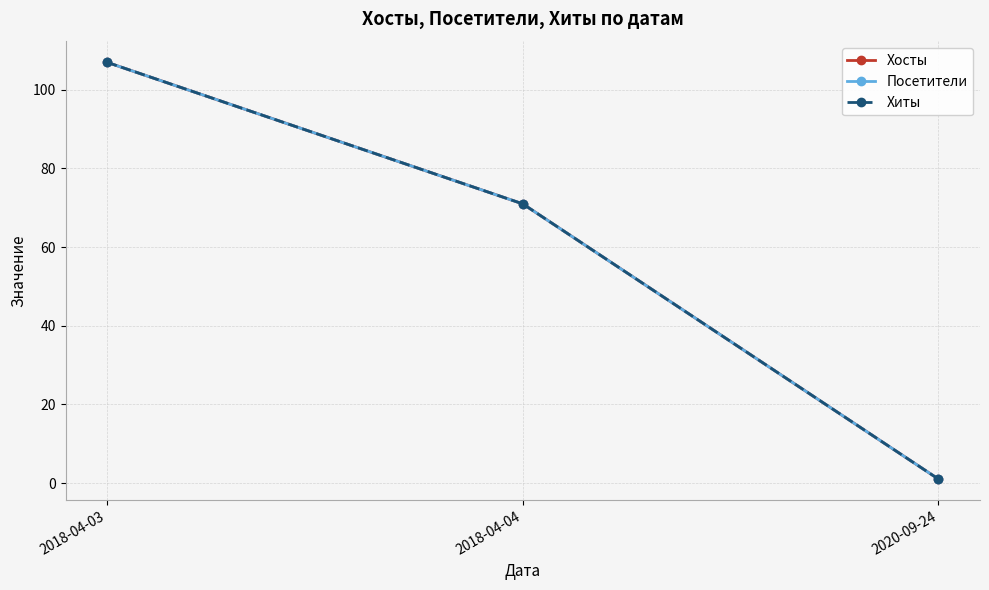

What is the maximum value shown in the chart?

107